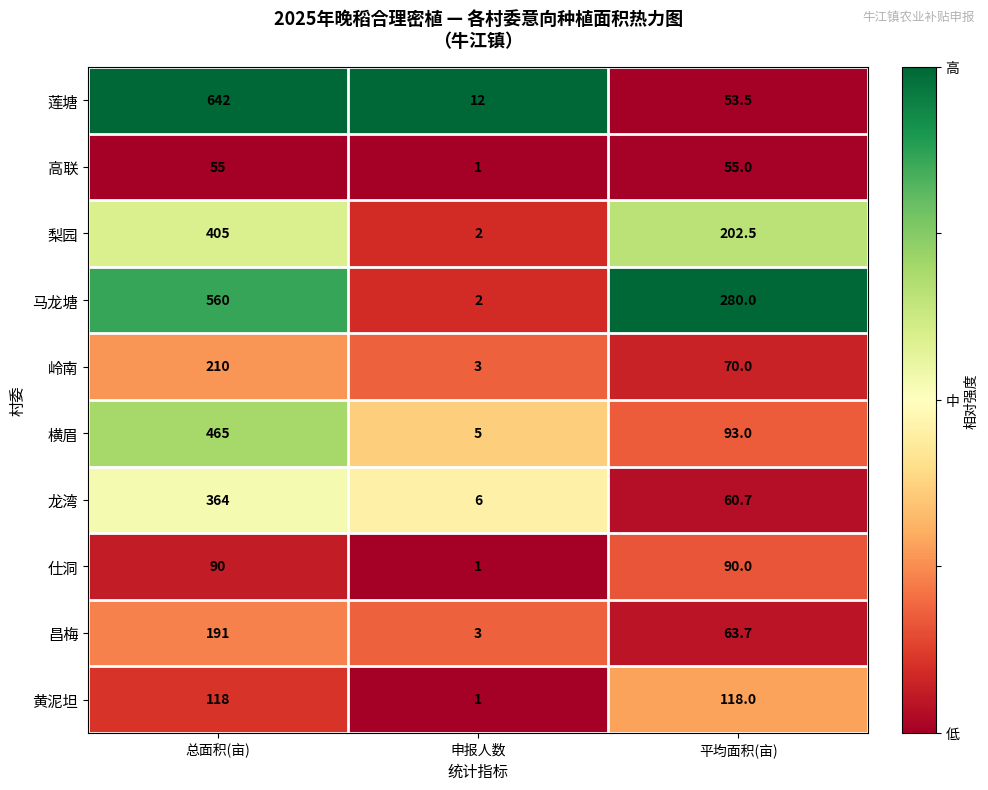

What is the difference between the maximum and minimum values in the 龙湾 series?

358.0